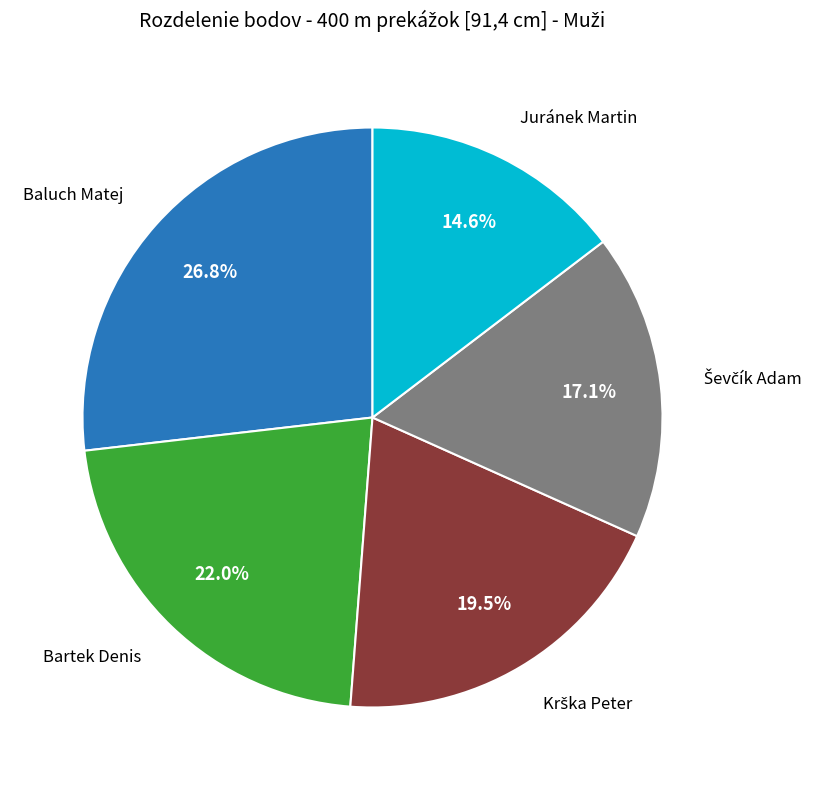

Is there any slice that represents more than half of the pie?

No